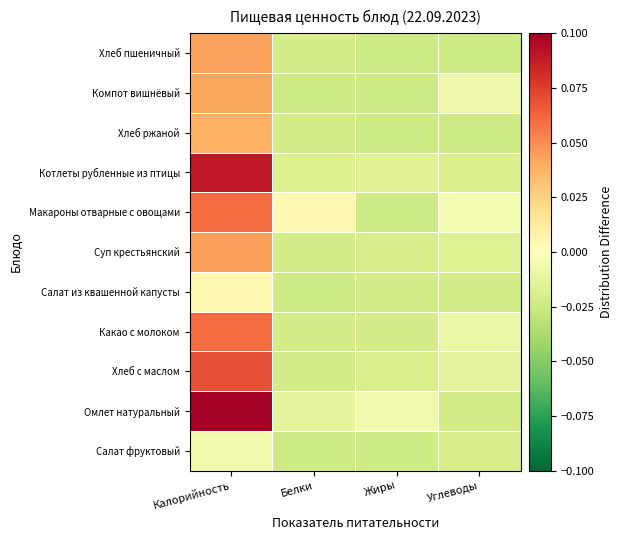

Rank the series at Белки from highest to lowest value.

Макароны отварные с овощами, Омлет натуральный, Котлеты рубленные из птицы, Хлеб пшеничный, Суп крестьянский, Хлеб ржаной, Какао с молоком, Хлеб с маслом, Салат из квашенной капусты, Компот вишнёвый, Салат фруктовый